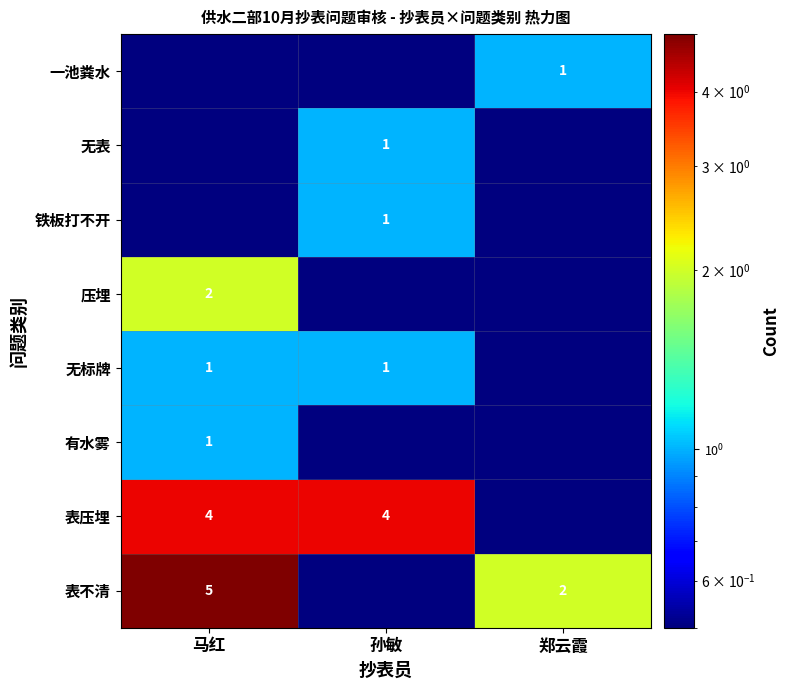

True or false: 无表 has a value of 1.0 at 孙敏.

True